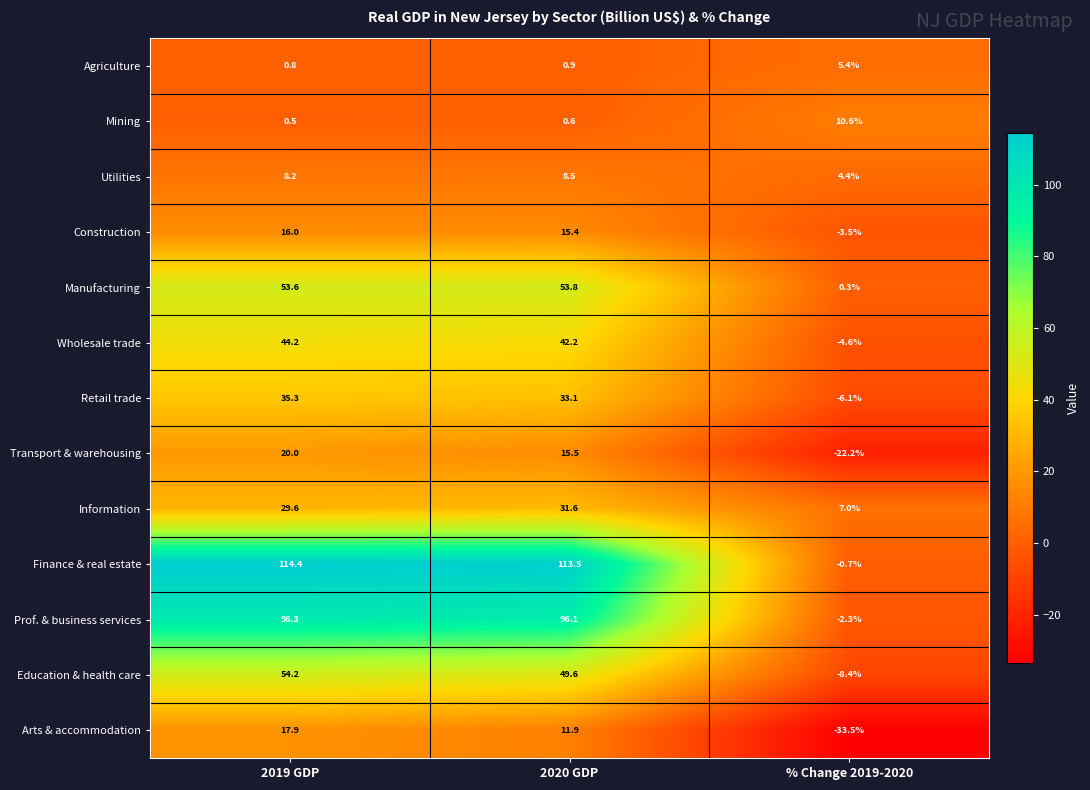

The Utilities series shows 8.5 at 2020 GDP. True or false?

True